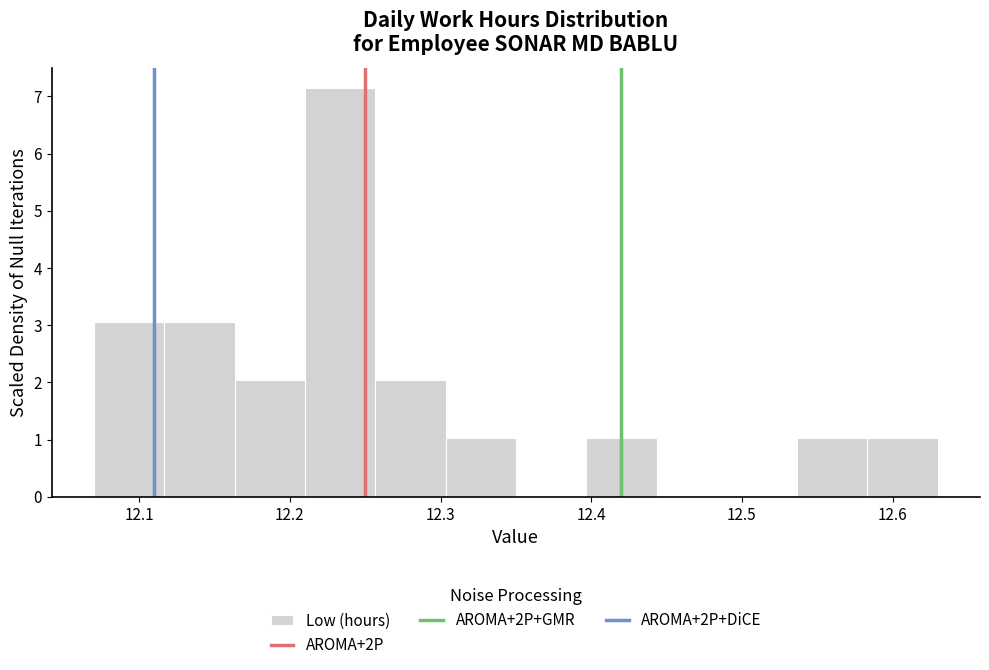

Reading left to right, list every bar in this chart as the range it spans on the x-axis followed by its height. Neither the bar edges nor the heights are printed on the chart, so give them approximately, as read against the axes.

12.07 to 12.12: 3.1
12.12 to 12.16: 3.1
12.16 to 12.21: 2.0
12.21 to 12.26: 7.1
12.26 to 12.30: 2.0
12.30 to 12.35: 1.0
12.35 to 12.40: 0
12.40 to 12.44: 1.0
12.44 to 12.49: 0
12.49 to 12.54: 0
12.54 to 12.58: 1.0
12.58 to 12.63: 1.0